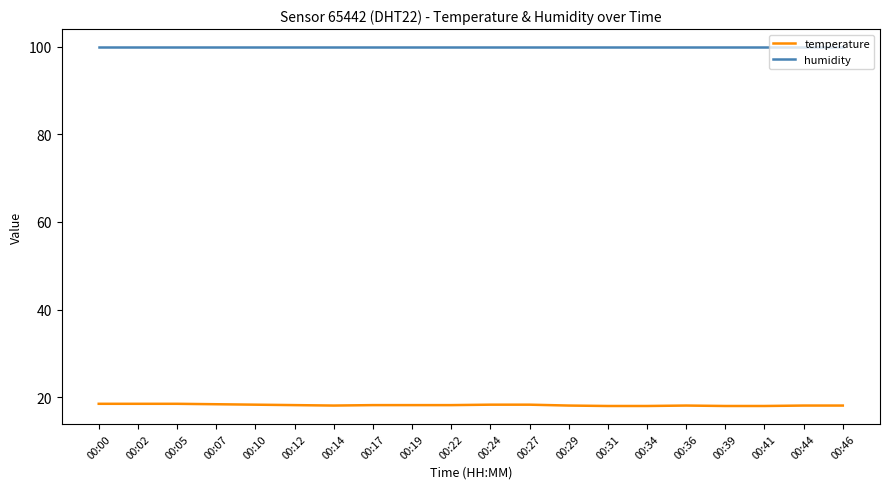

What is the total value across all series at 00:02?

118.4